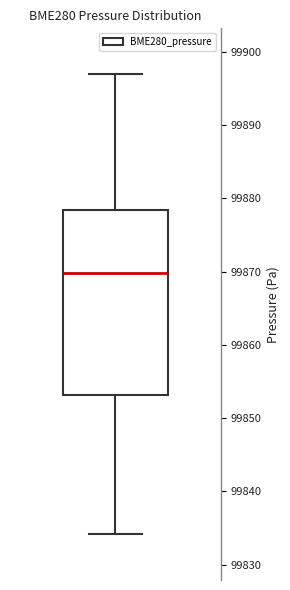

Read this box plot against the y-axis: the position of the median line, the range covered by the box, and the ends of both whiskers. The values are not printed on the chart, so give them approximately, as read against the axis.

median 99870, box 99853 to 99878, whiskers 99834 to 99897